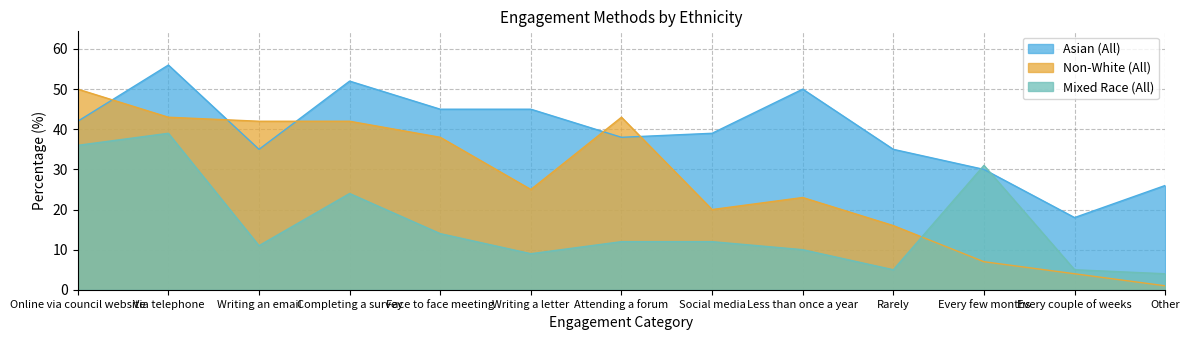

At which category does the chart reach its peak across all series?

Via telephone